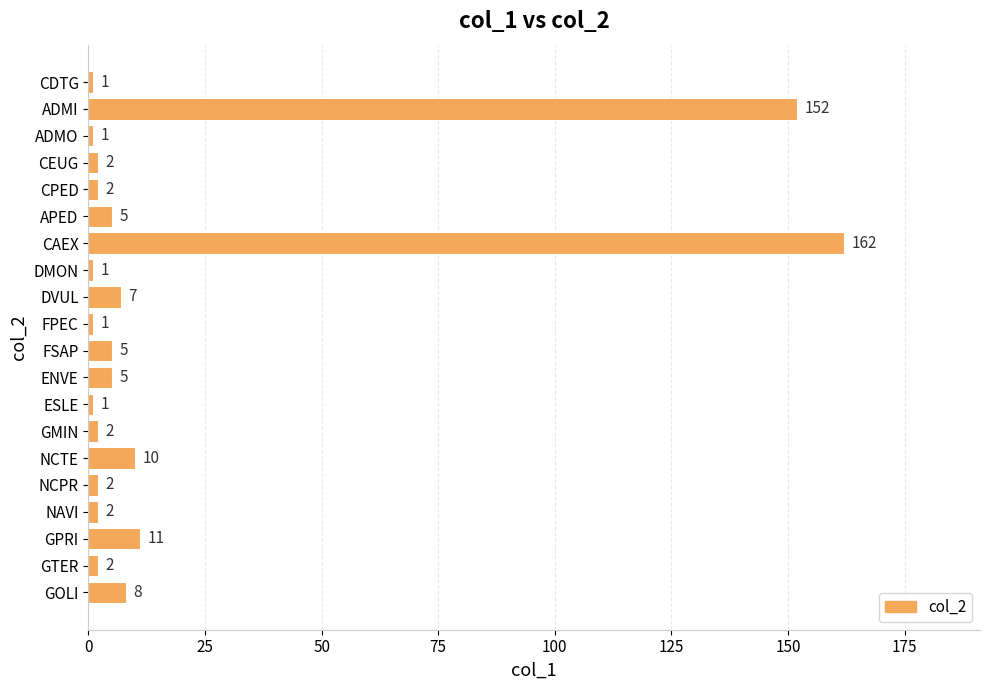

Reading top to bottom, list all the values displayed in this chart.

CDTG=1	ADMI=152	ADMO=1	CEUG=2	CPED=2	APED=5	CAEX=162	DMON=1	DVUL=7	FPEC=1	FSAP=5	ENVE=5	ESLE=1	GMIN=2	NCTE=10	NCPR=2	NAVI=2	GPRI=11	GTER=2	GOLI=8